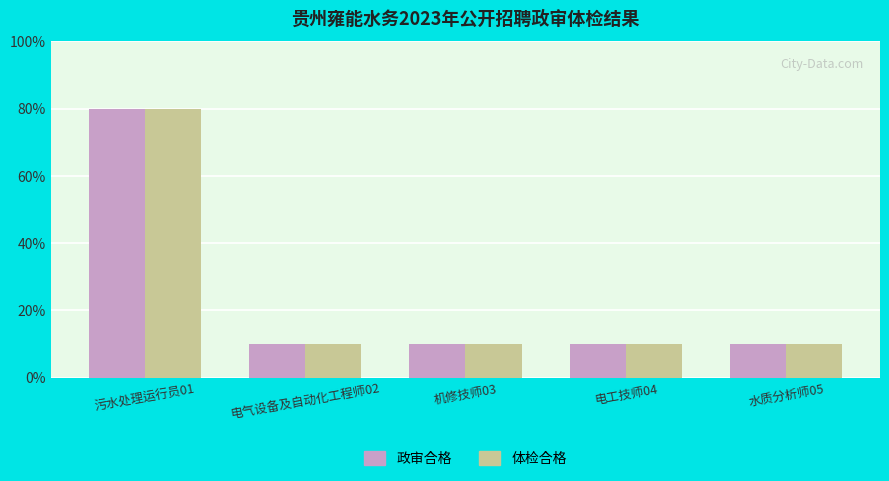

Is the value of 政审合格 at 电气设备及自动化工程师02 greater than the value of 体检合格 at 电气设备及自动化工程师02?

No